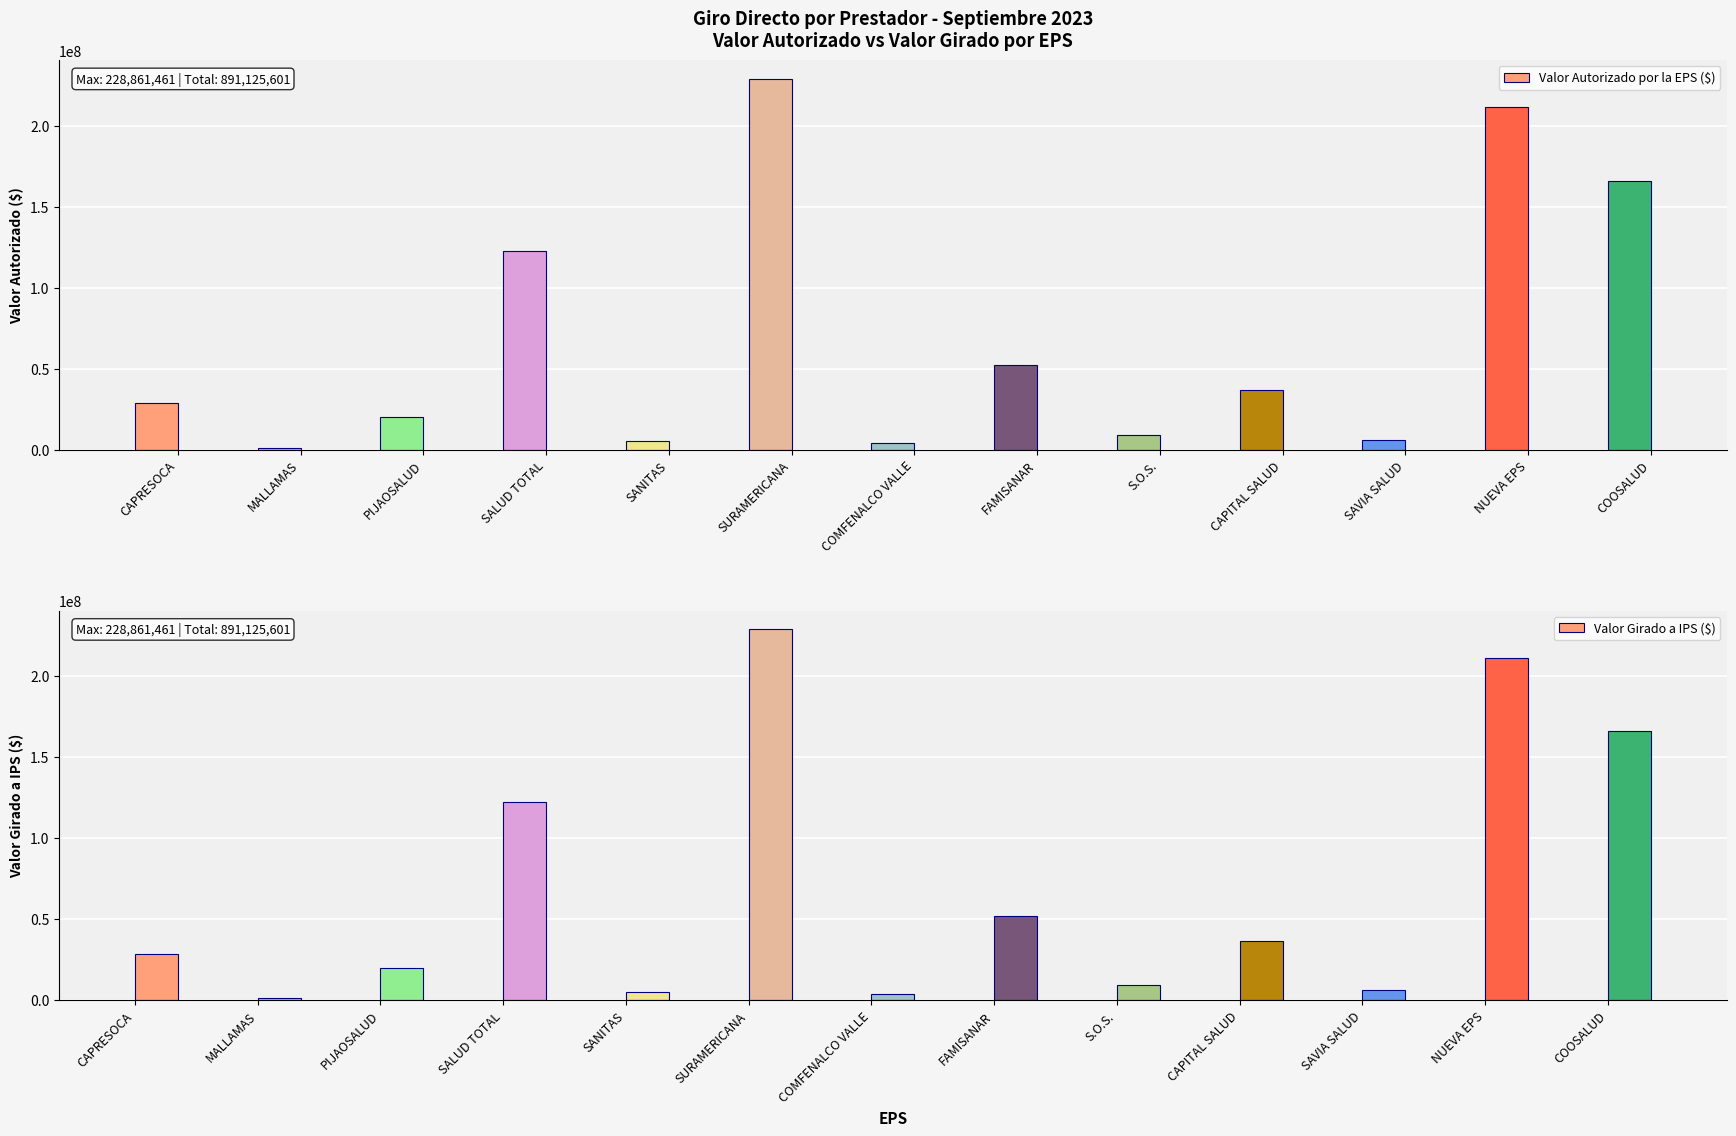

Count the number of categories in the chart.

13